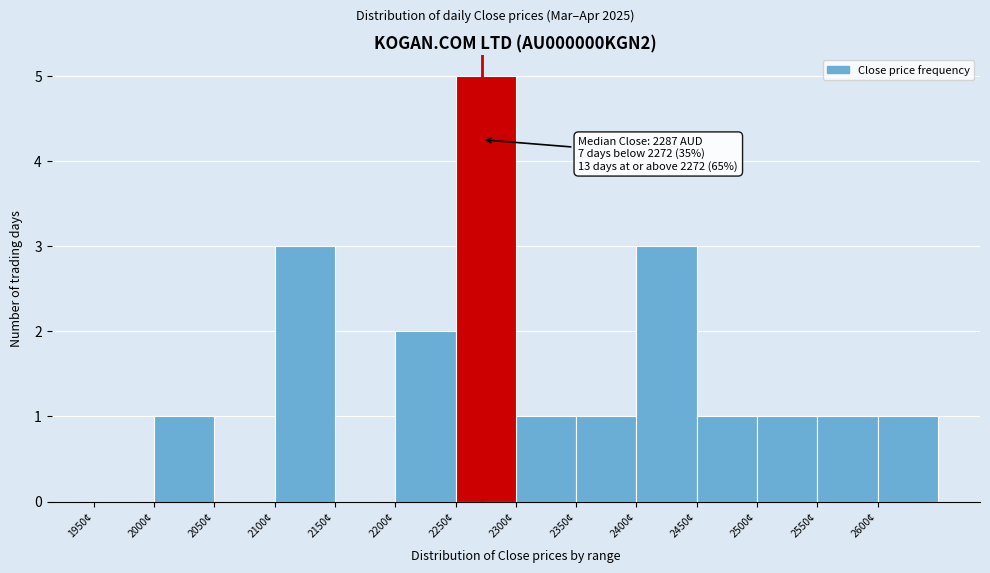

Which range on the x-axis has the tallest bar?

2250 to 2300